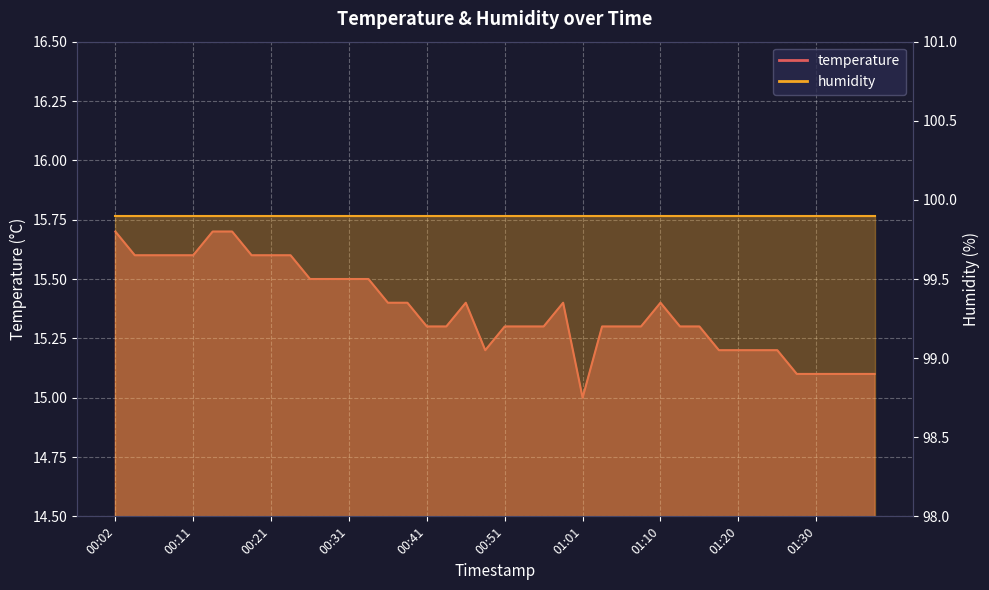

How many interior local valleys (lower than both neighbors) does the data have?

2